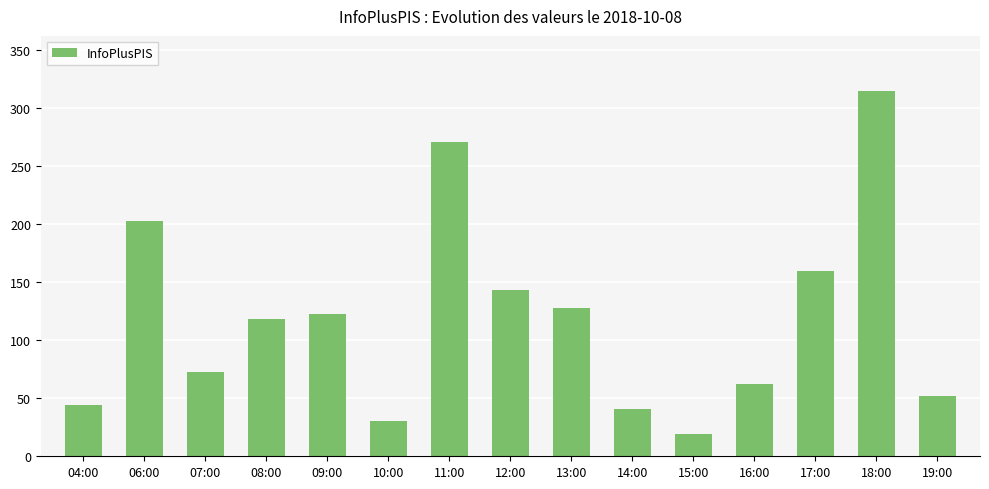

What is the sum of the values at 08:00 and 07:00?

191